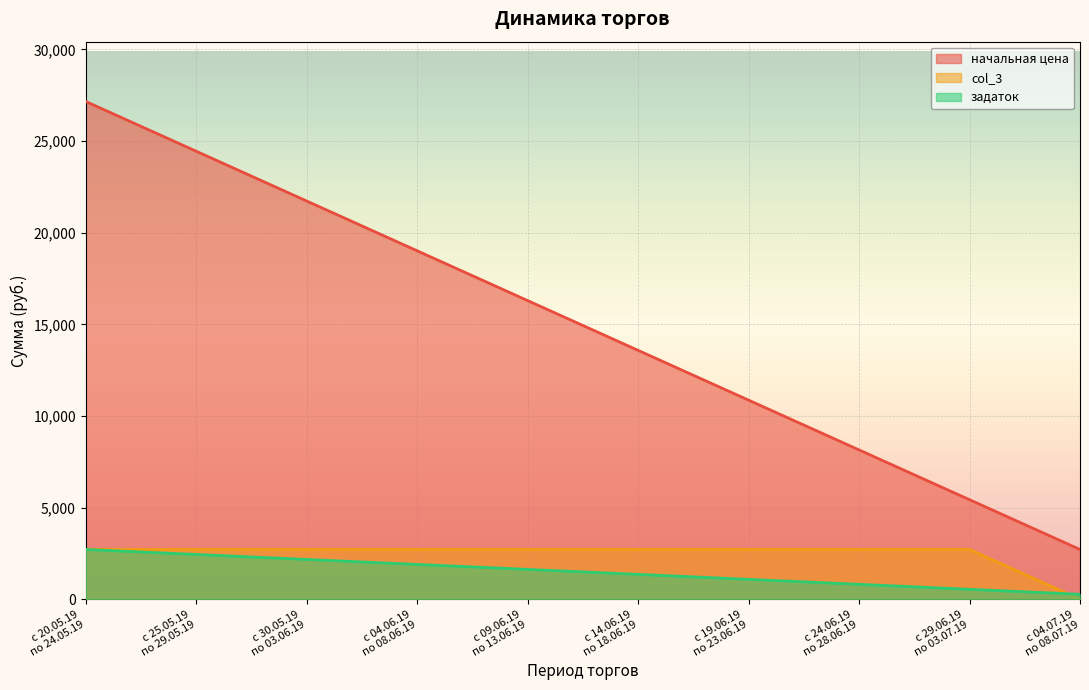

What is the label of the 2nd point from the right?

с 29.06.19
по 03.07.19